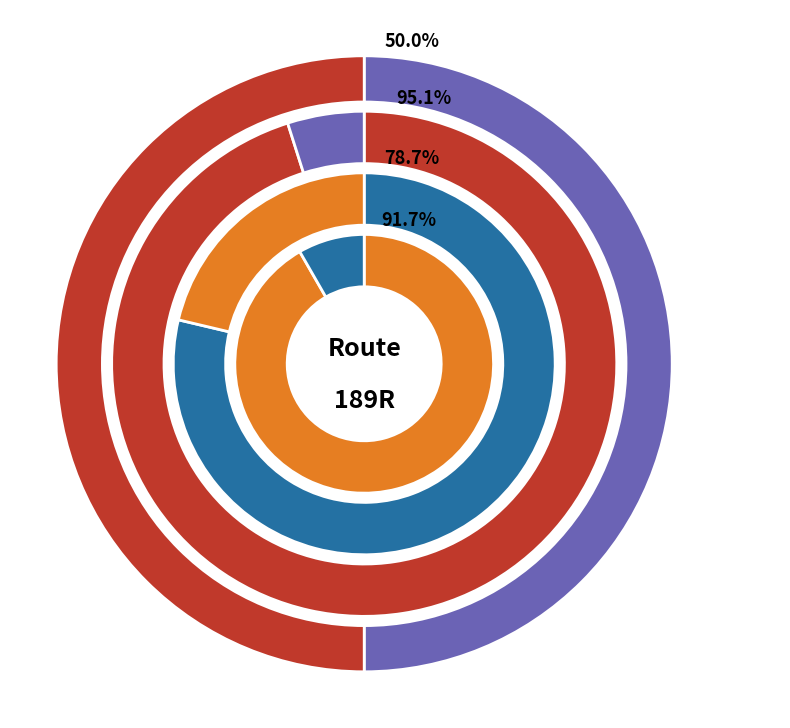

True or false: 0 accounts for 58% of the total.

False